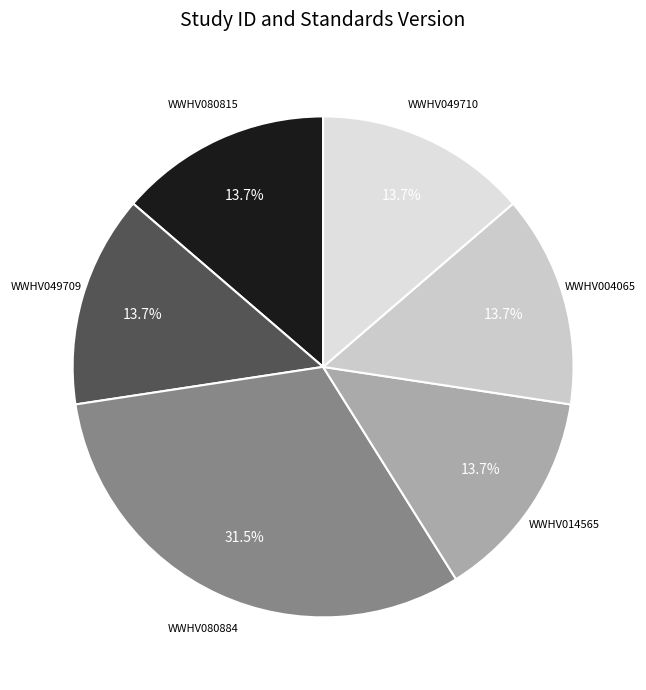

What is the total percentage of WWHV004065 and WWHV049710?

27.4%